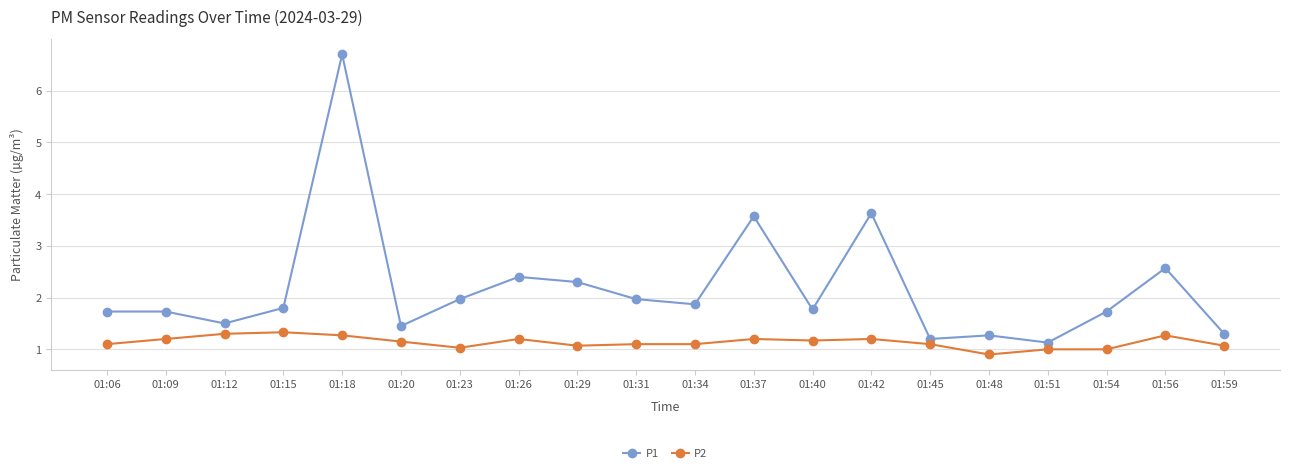

Rank the series by their maximum value, from highest to lowest.

P1, P2